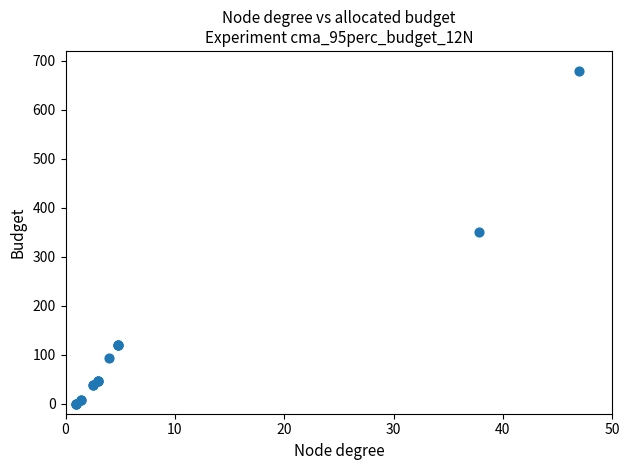

What Y value in the scatter plot is closest to 340?

350.4